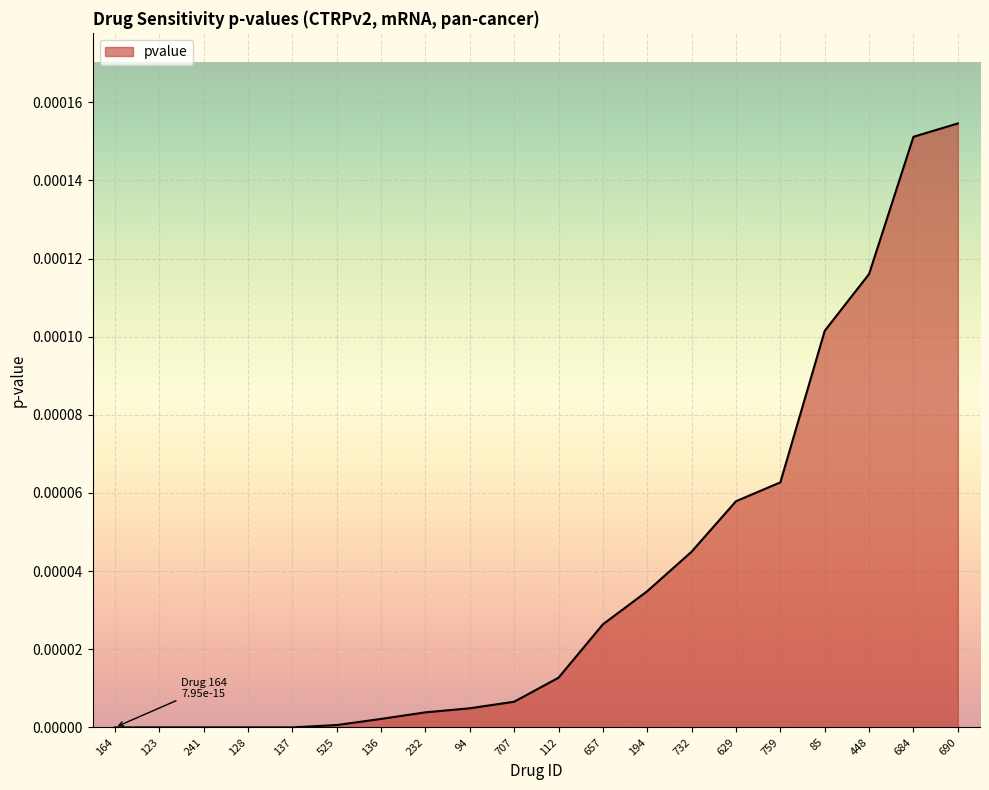

The chart shows a value of 0.0 at 164. True or false?

True